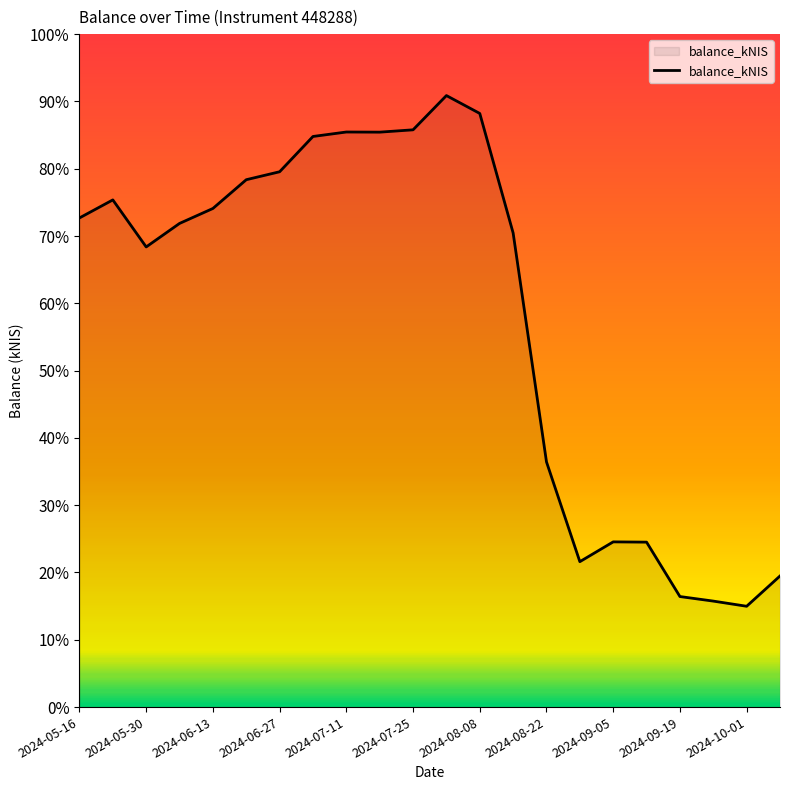

Does the chart display data point markers on the line(s)?

No